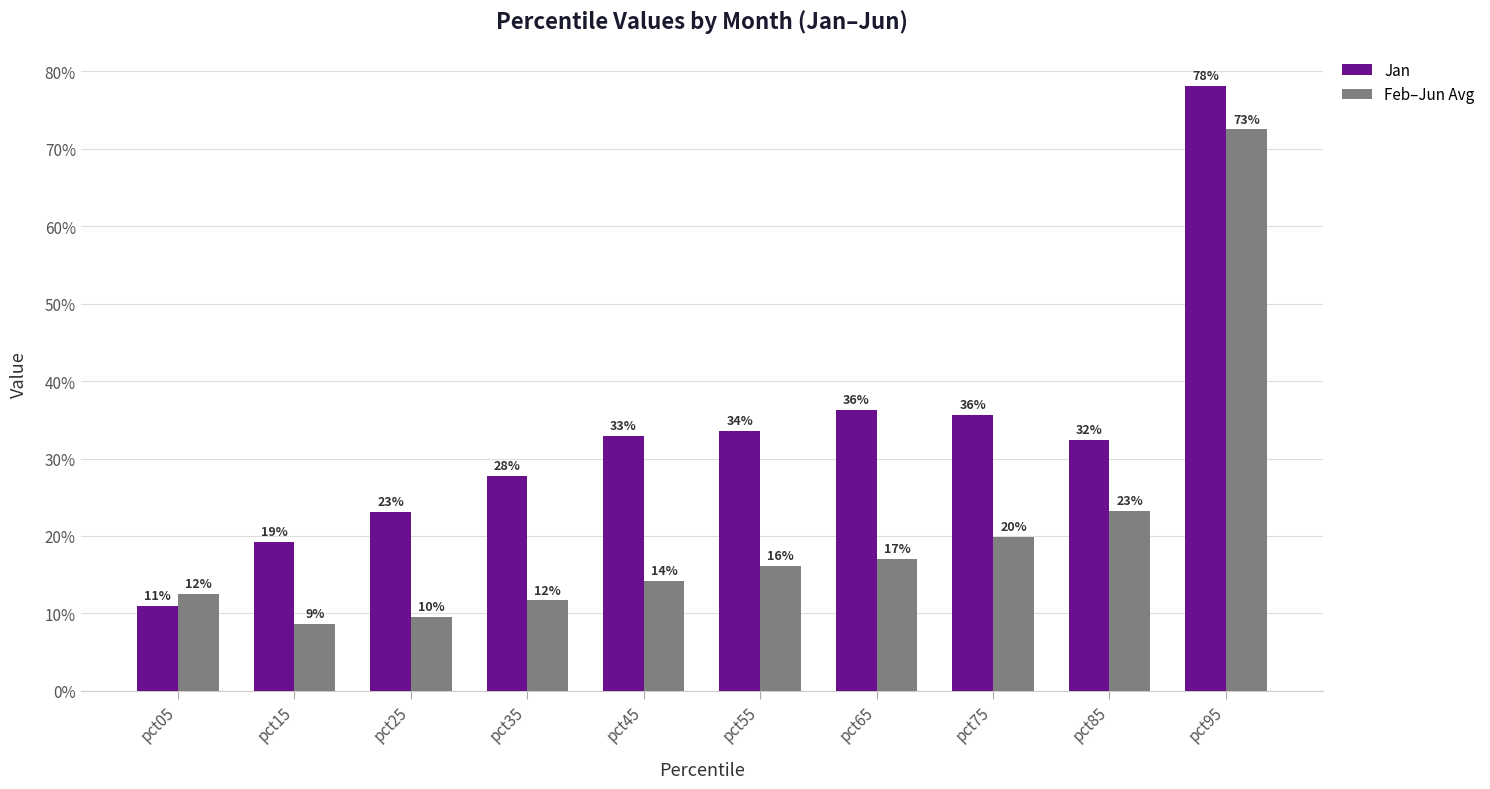

What is the value of the Feb–Jun Avg bar at the 1st from the left?

0.1